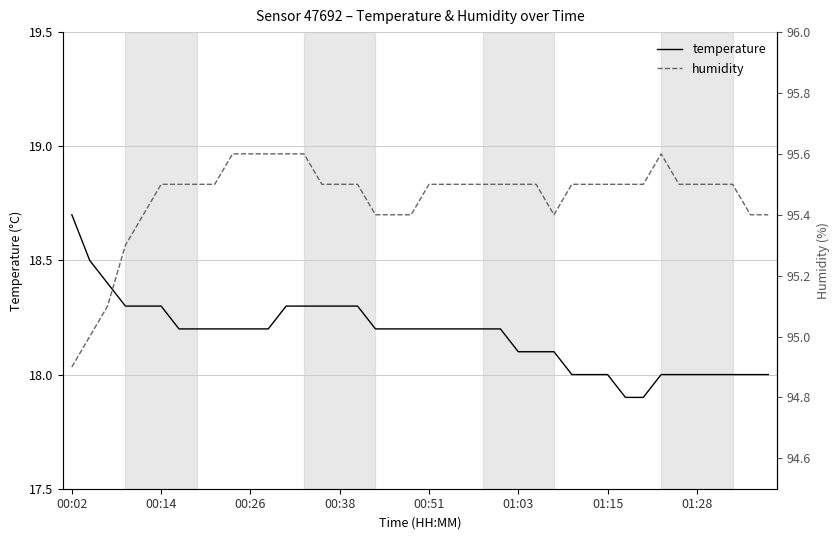

How many data points in humidity are less than 95?

1